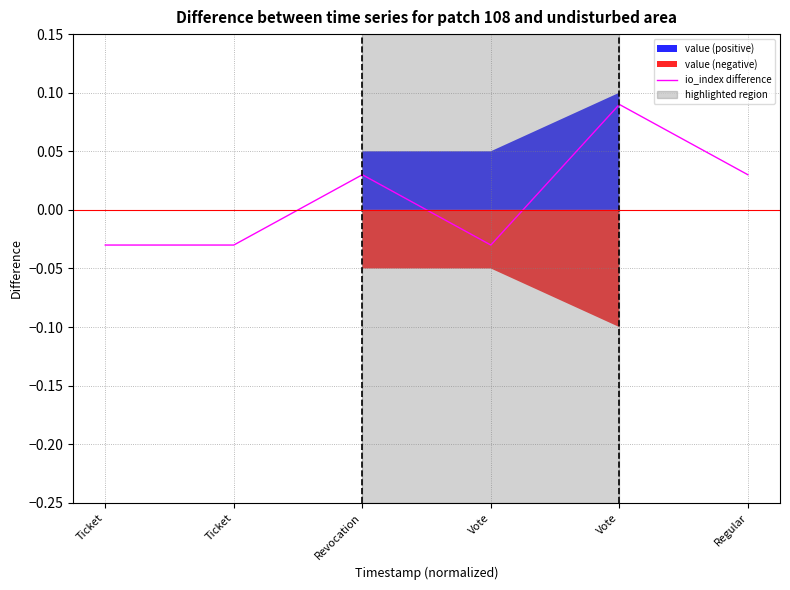

What is the difference between the maximum and minimum values?

0.1